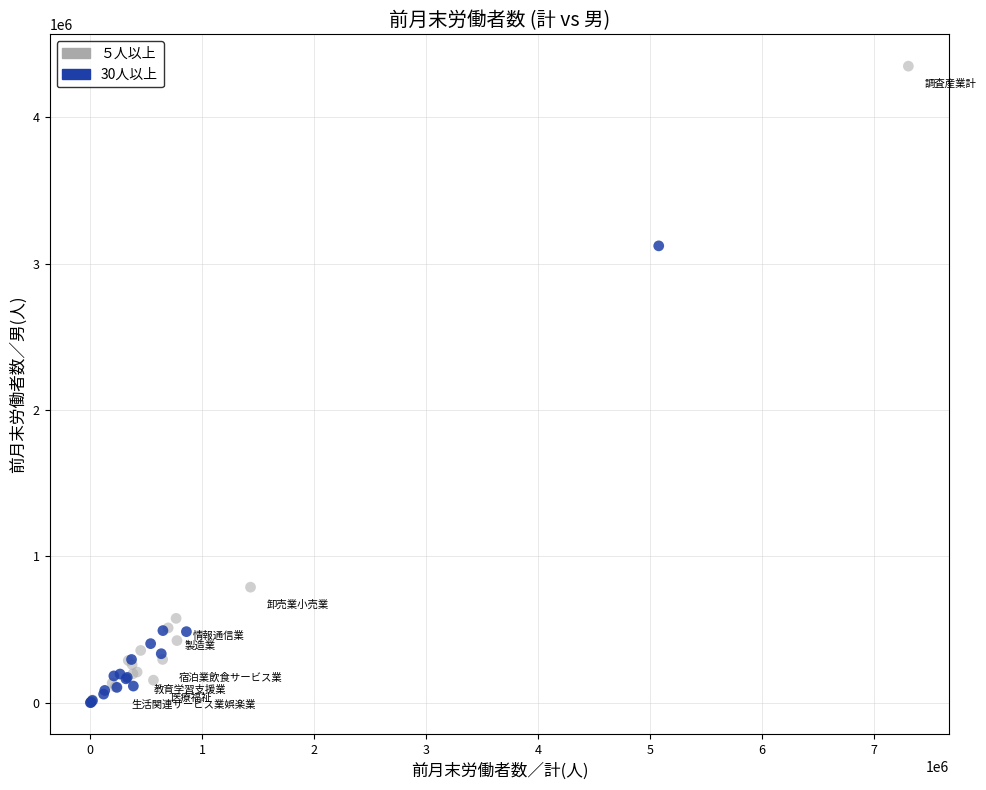

What are all the series names shown in the legend?

５人以上, 30人以上